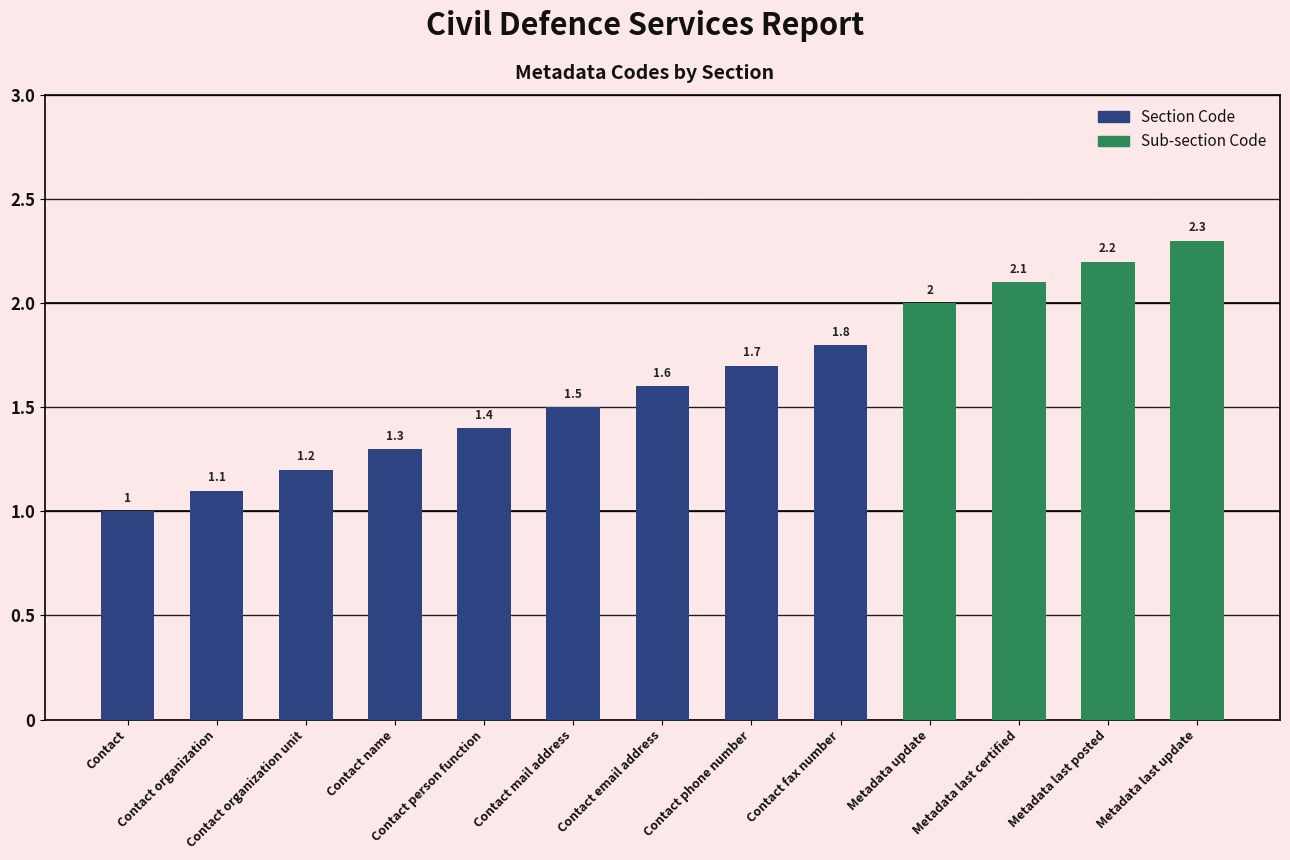

Which label corresponds to the smallest value in the chart?

Contact